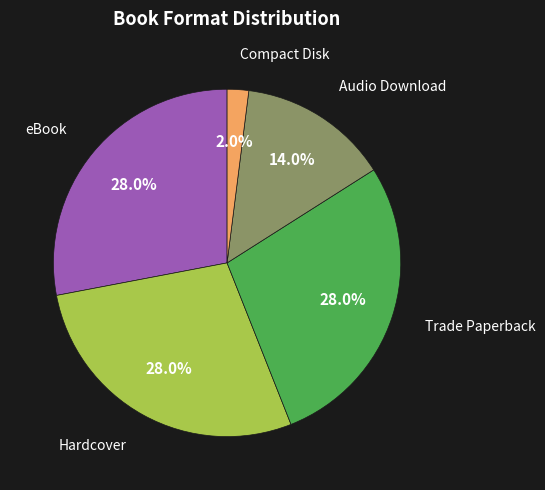

Is there a majority slice in this chart?

No